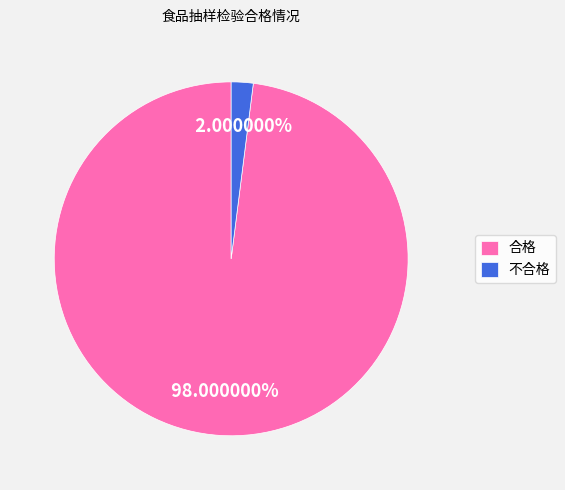

What is the largest slice in the pie chart?

合格